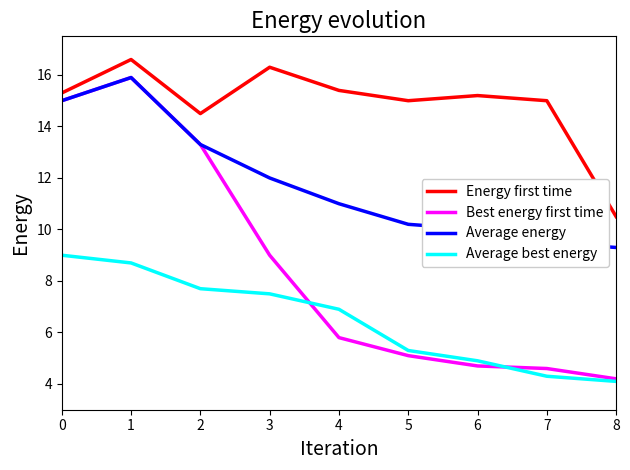

What is the approximate value of Average best energy at 8?

4.1